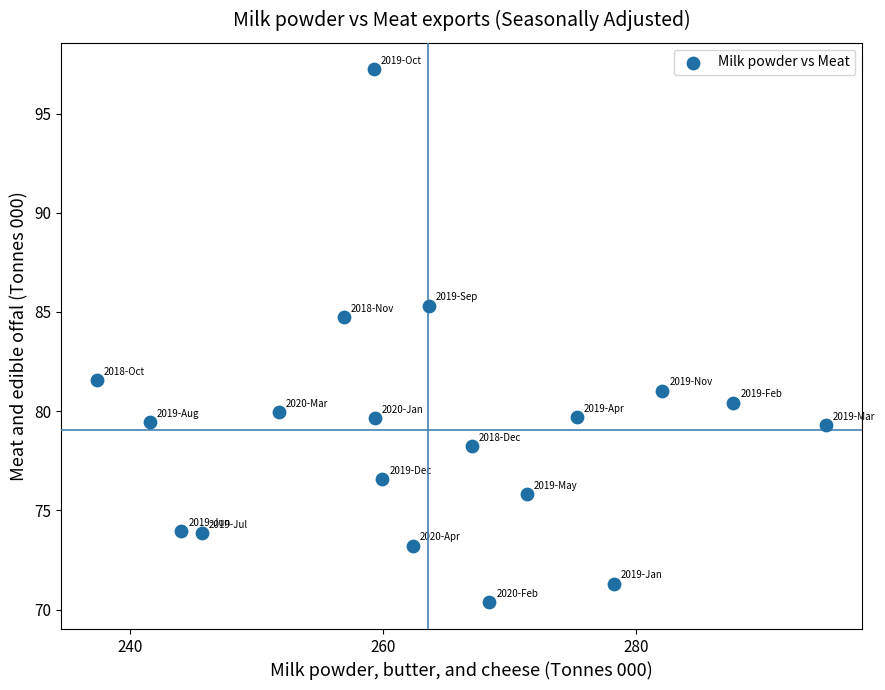

What is the range of X values (max minus min)?

57.7